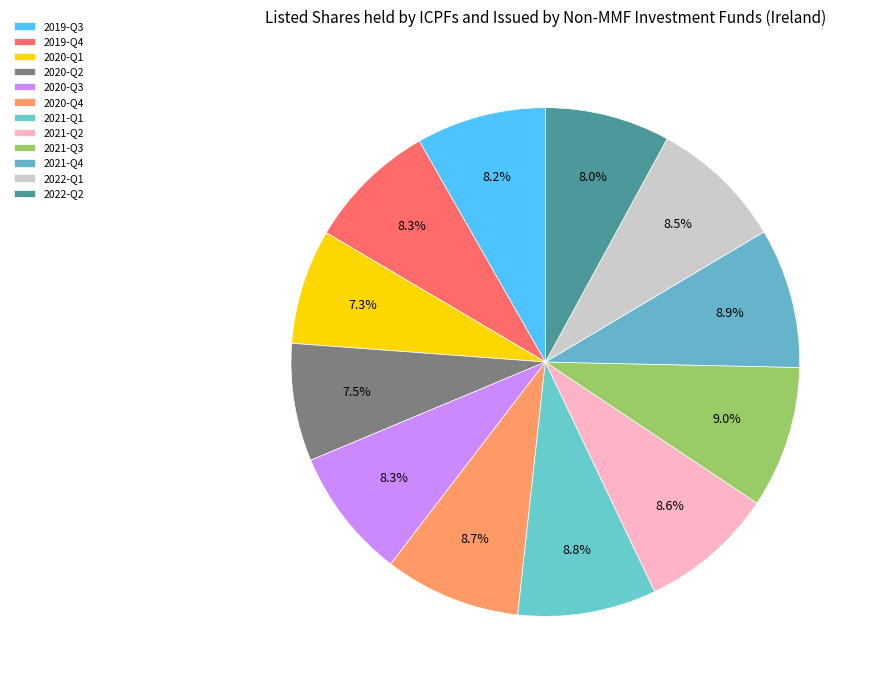

Count the number of slices in the pie.

12